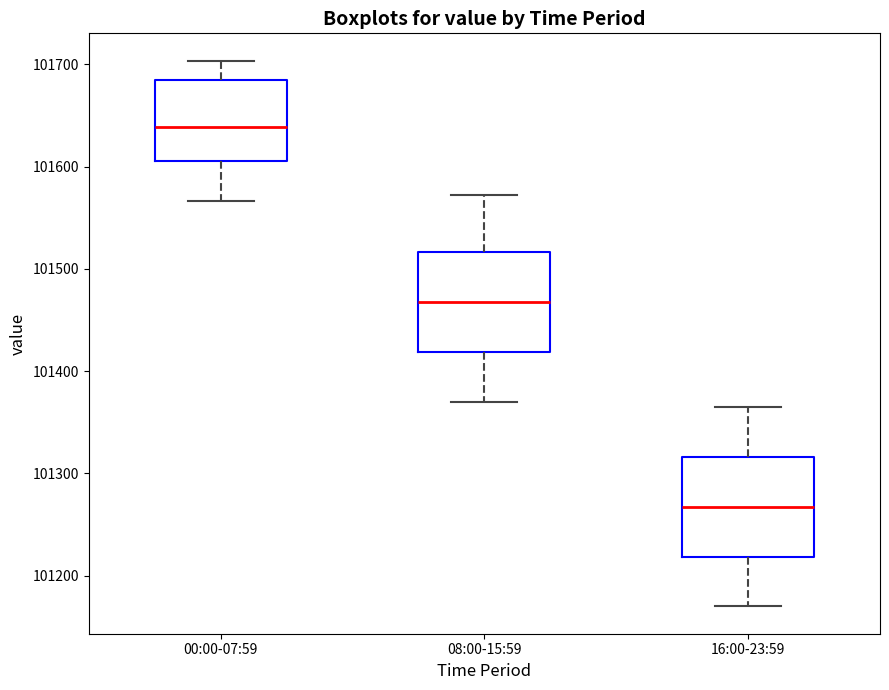

Reading left to right, transcribe this box plot: for each box, give where its median line is, the range the box spans, and where its two whiskers end, as read against the y-axis. The values are not printed on the chart, so give them approximately, as read against the axis.

00:00-07:59: median 101640, box 101610 to 101690, whiskers 101570 to 101700
08:00-15:59: median 101470, box 101420 to 101520, whiskers 101370 to 101570
16:00-23:59: median 101270, box 101220 to 101320, whiskers 101170 to 101370